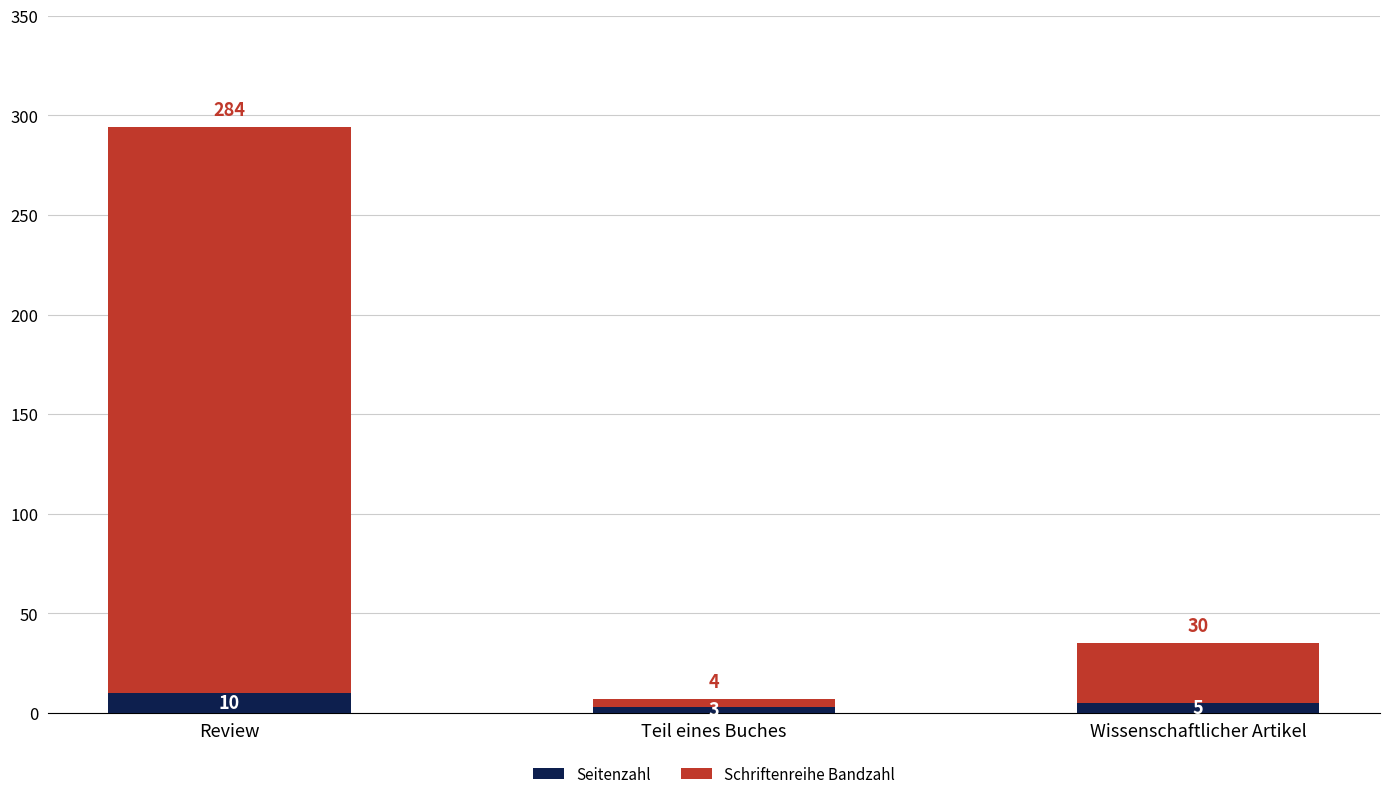

What is the value of the Seitenzahl bar at the 2nd from the left?

3